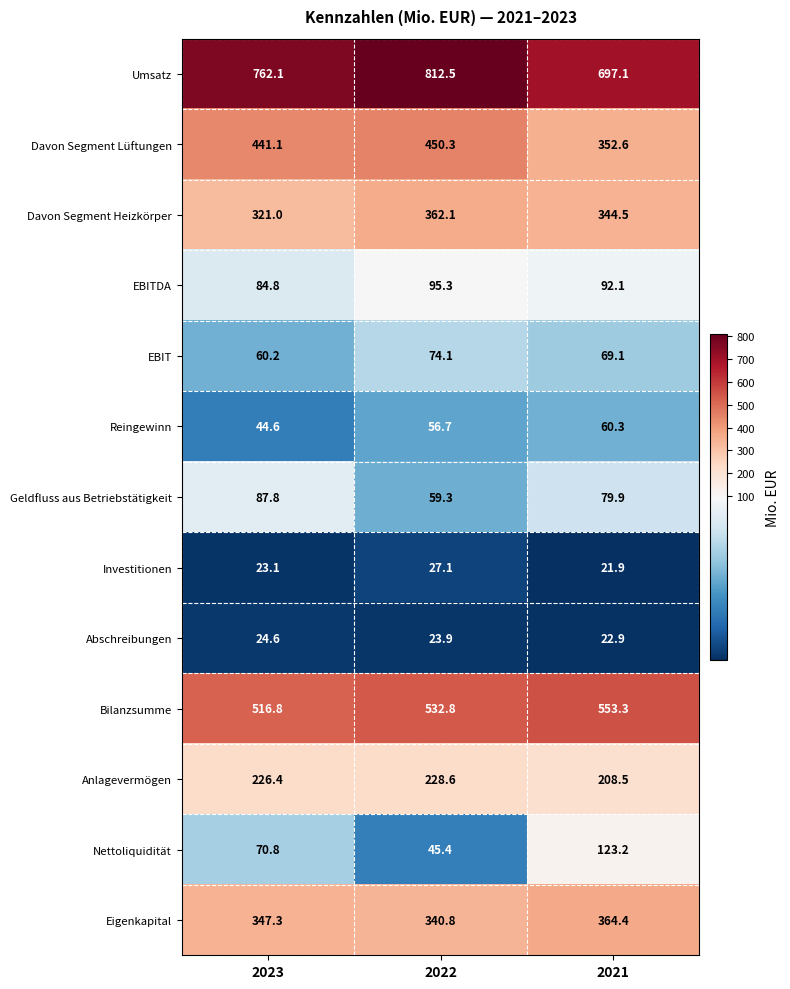

What is the sum of all Anlagevermögen values?

663.5